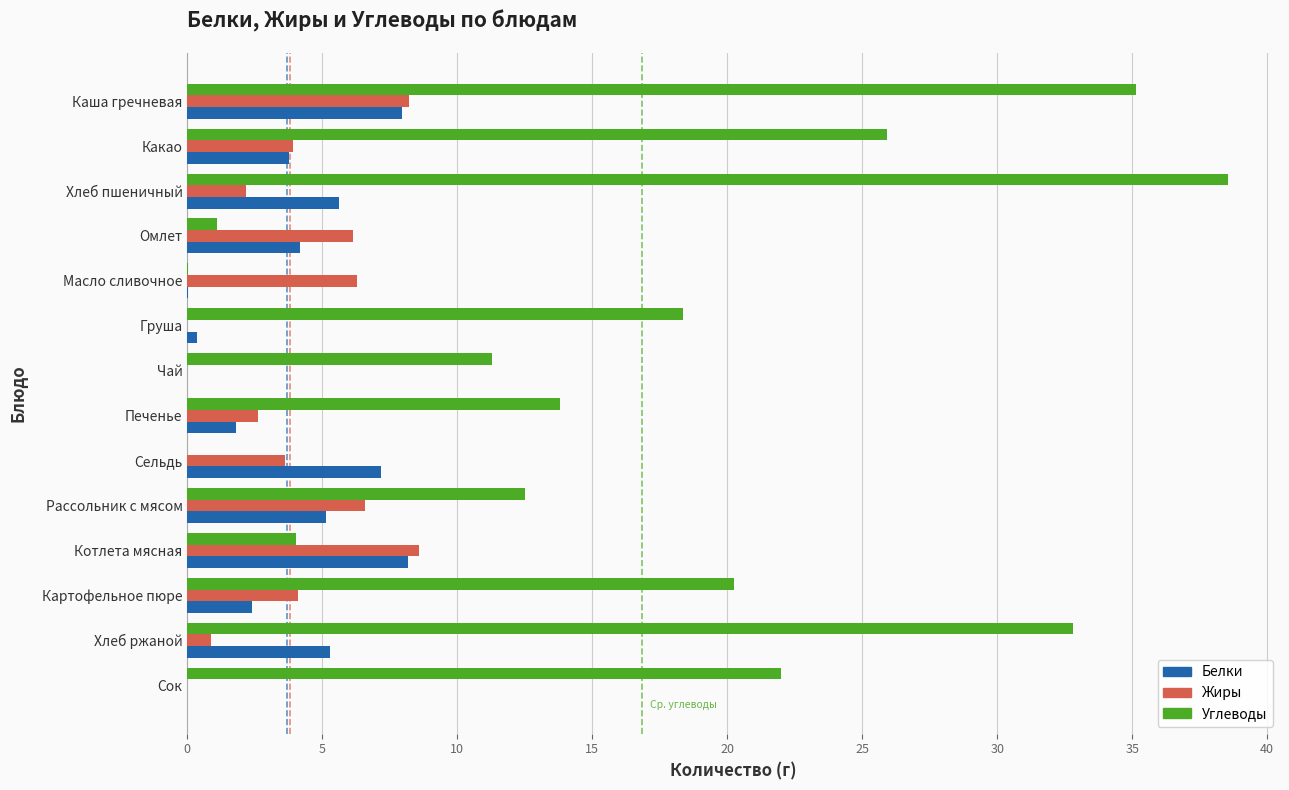

At which category is the sum across all series the highest?

Каша гречневая